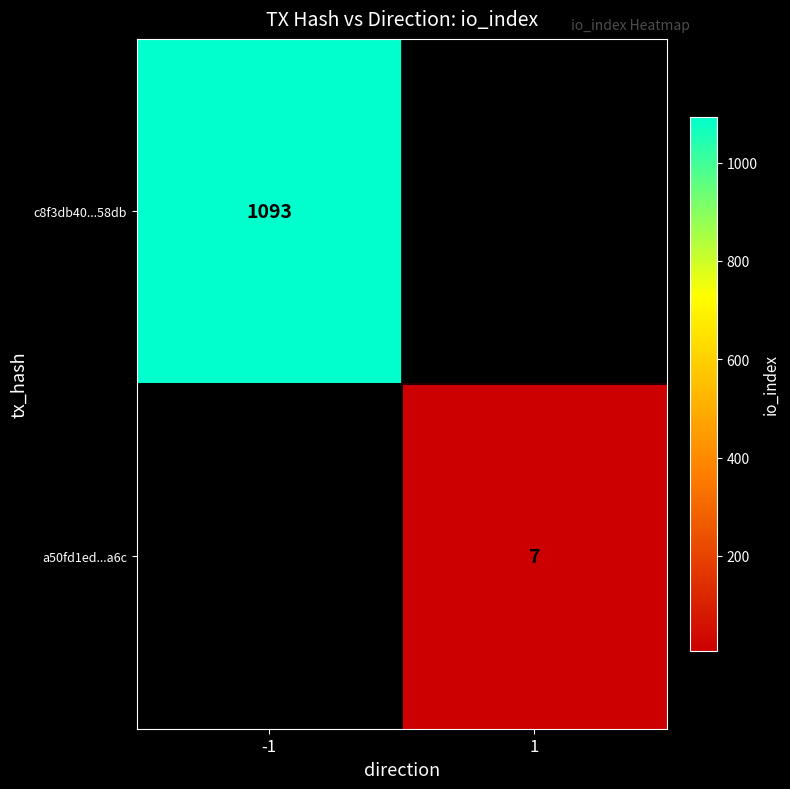

What is the maximum value shown in the chart?

1093